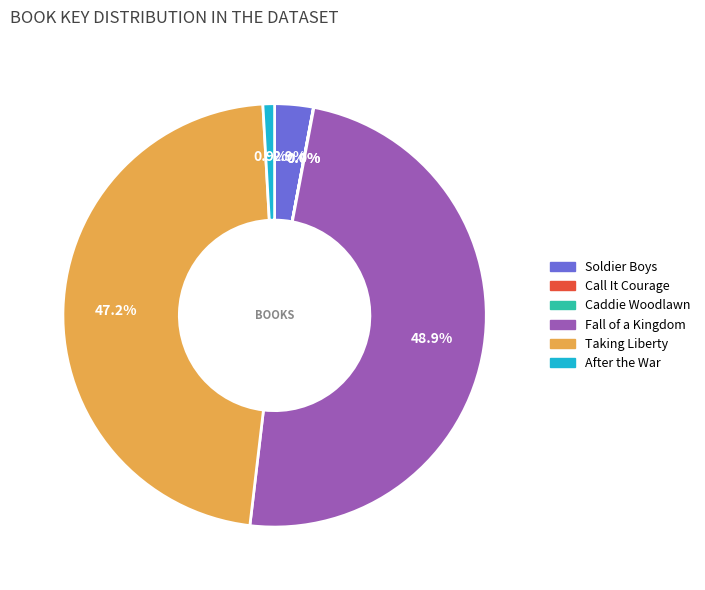

To the nearest percent, what percentage of the pie is Taking Liberty?

47%